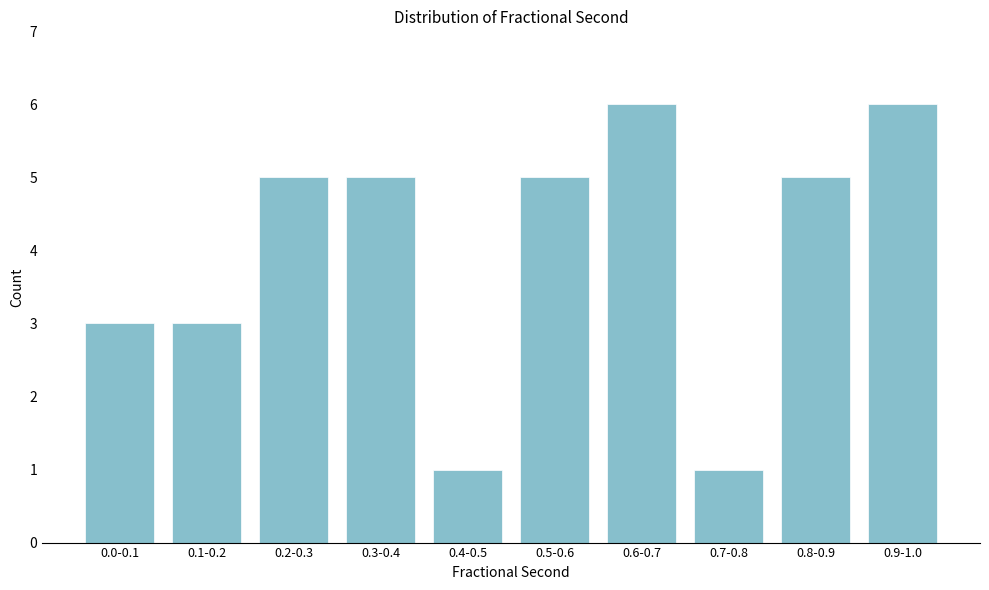

Reading right to left, what are all the values shown in this chart?

0.9-1.0=6	0.8-0.9=5	0.7-0.8=1	0.6-0.7=6	0.5-0.6=5	0.4-0.5=1	0.3-0.4=5	0.2-0.3=5	0.1-0.2=3	0.0-0.1=3